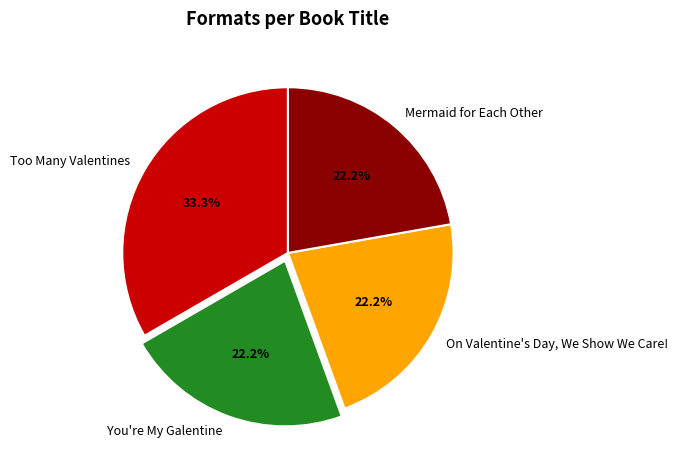

To the nearest percent, what is the average slice percentage?

25%